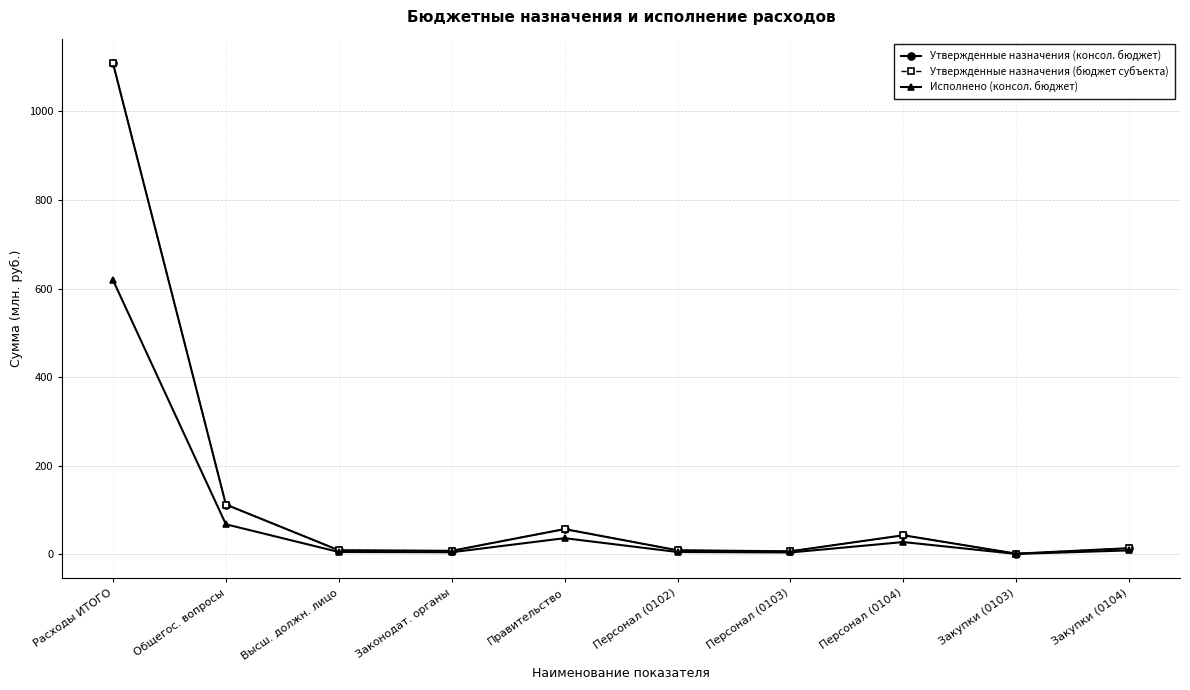

At which category does Утвержденные назначения (бюджет субъекта) reach its first local valley?

Законодат. органы